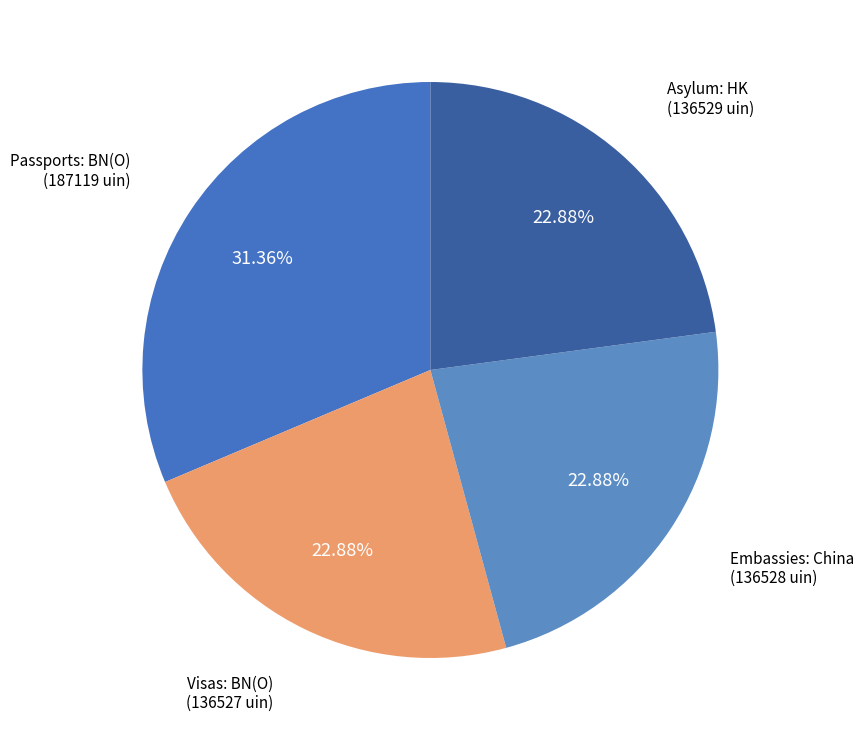

Does any single category account for the majority?

No